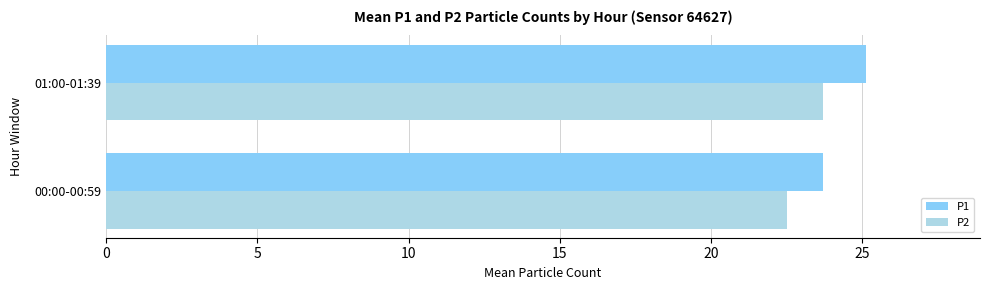

At which label does P2 reach its peak?

01:00-01:39